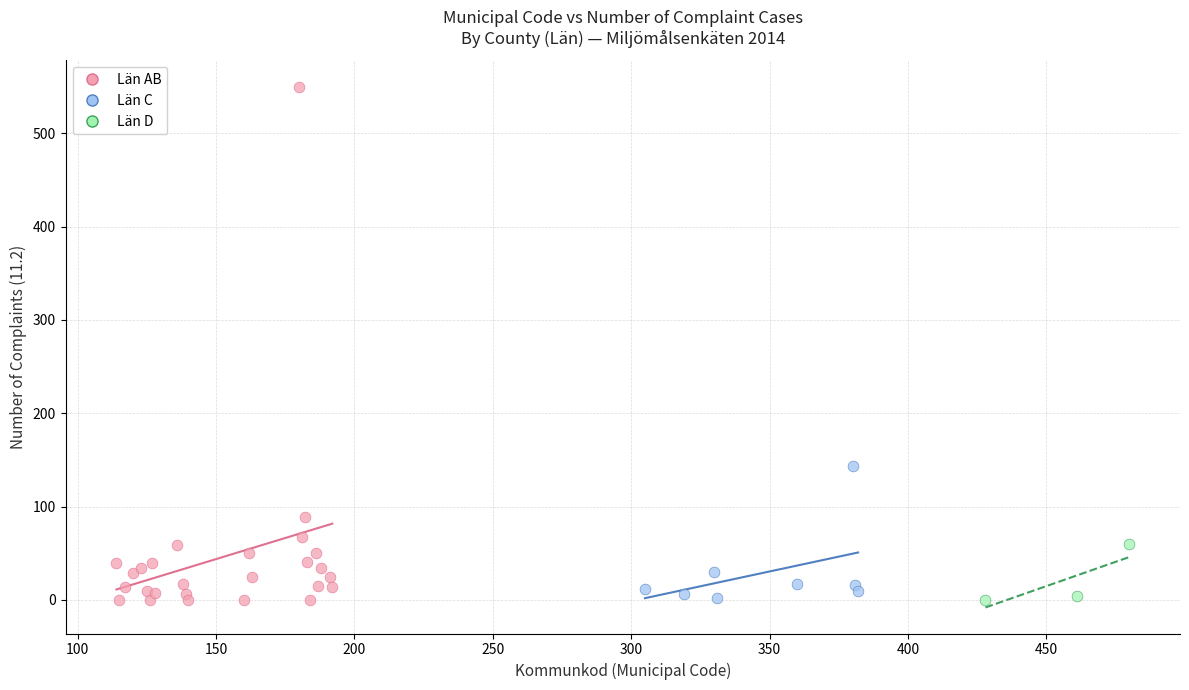

Which series has the largest Y range (max minus min)?

Län AB